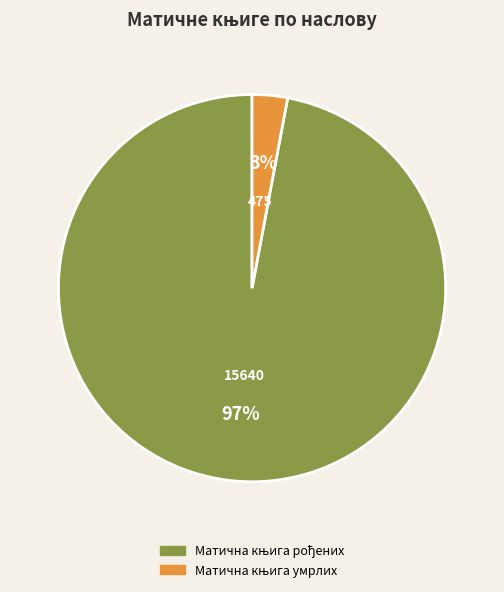

How many segments does this pie chart have?

2